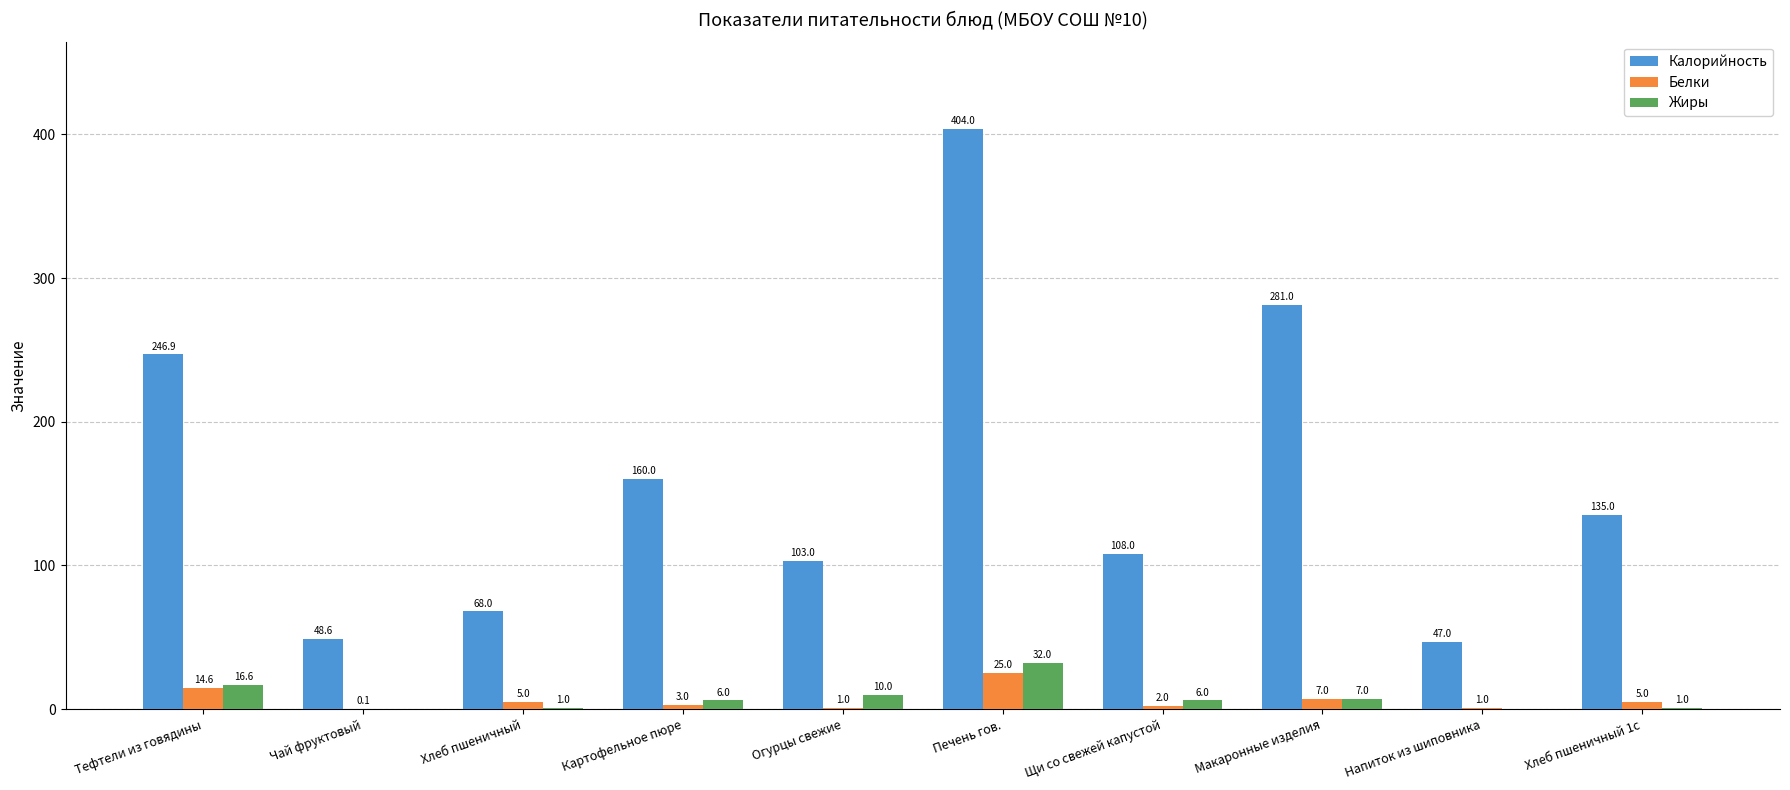

Which category has the highest value in the Жиры series?

Печень гов.